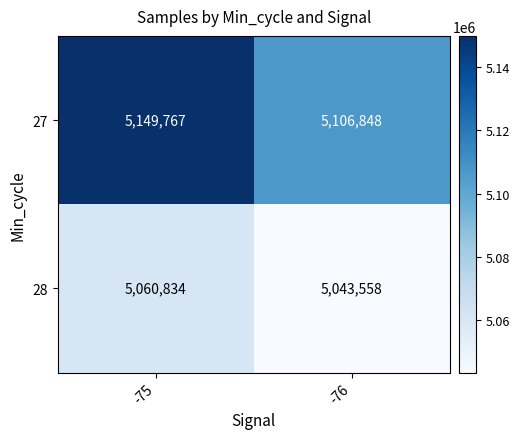

At which category is the sum across all series the highest?

-75